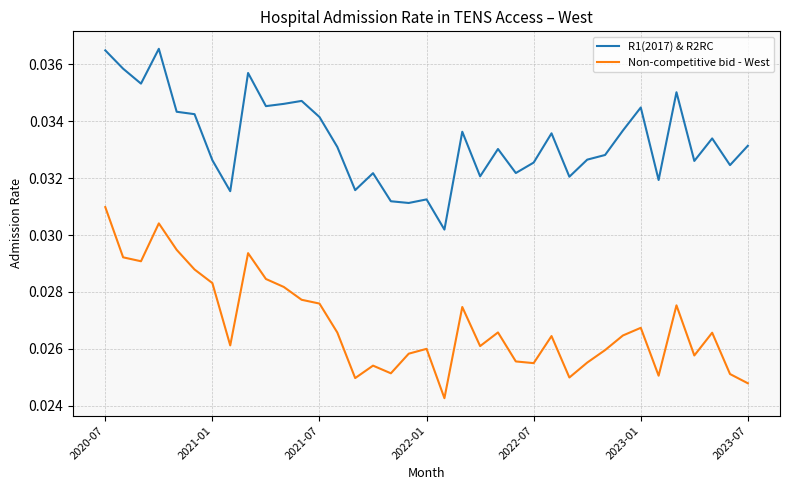

Which series has the widest spread of values?

Non-competitive bid - West